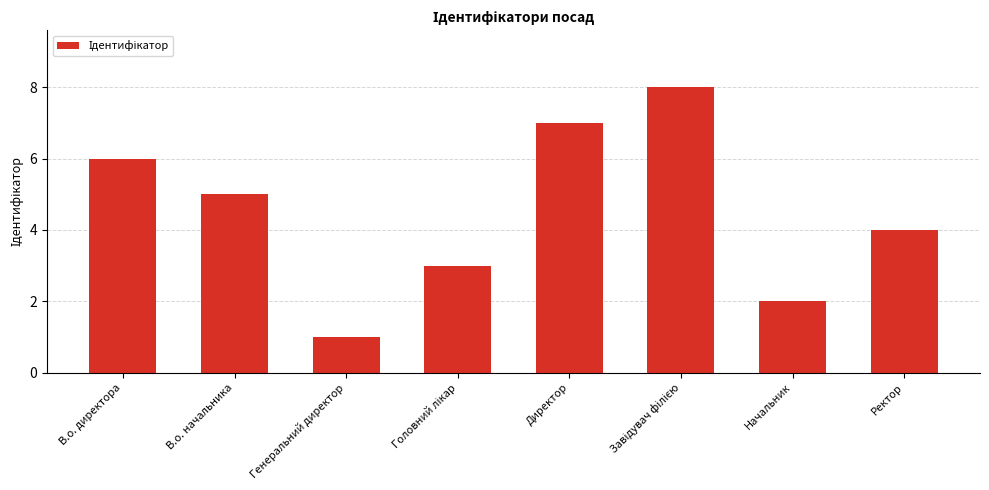

What is the value of the 1st bar from the left?

6